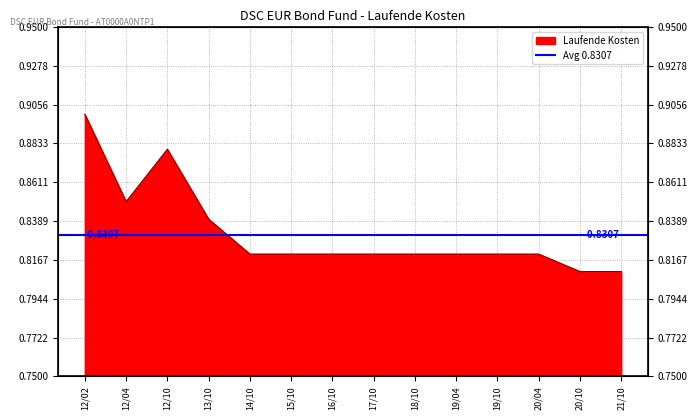

How many distinct data groups are displayed?

1